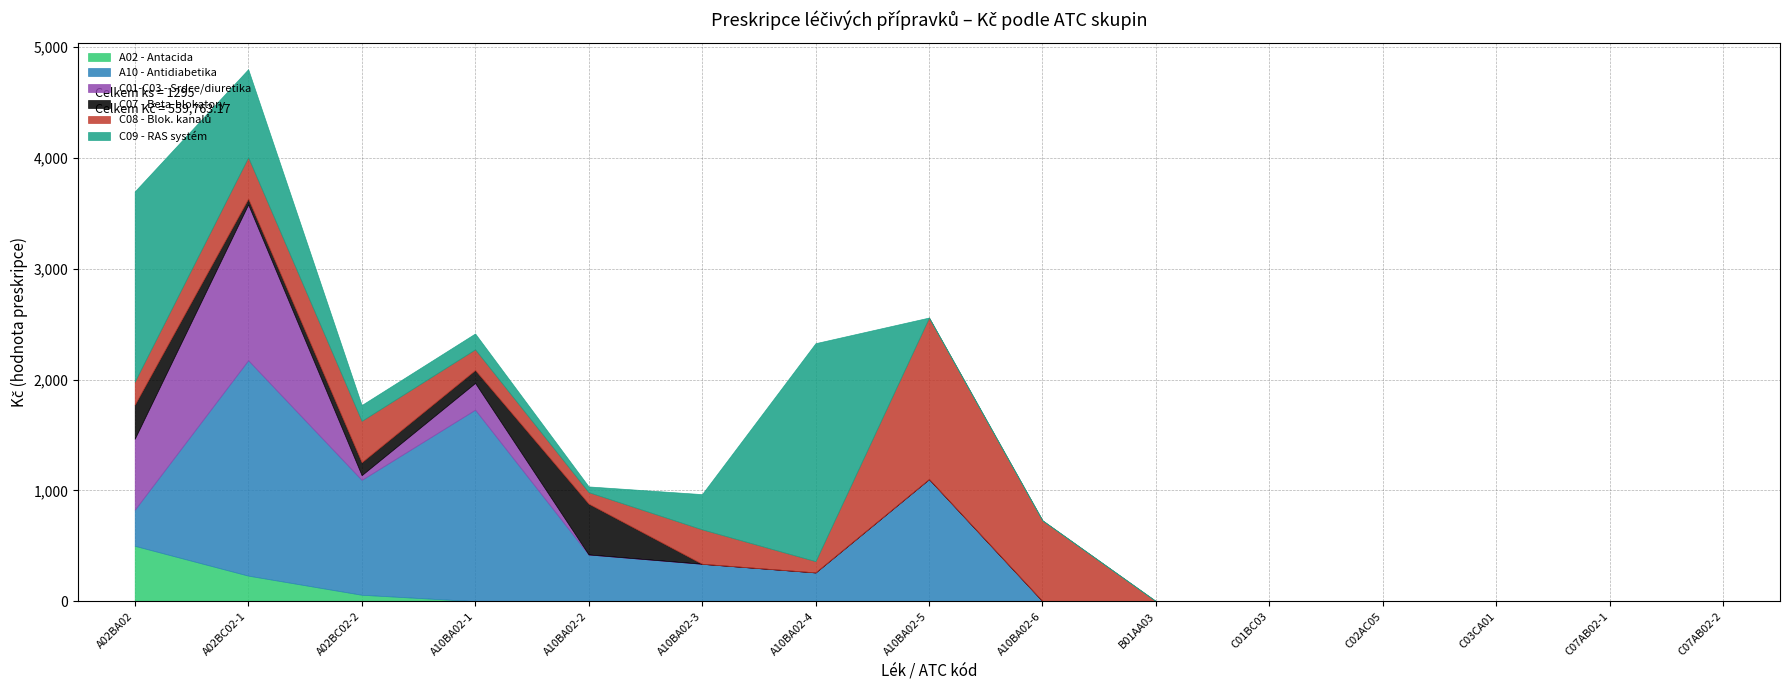

What are all the series names shown in the legend?

A02 - Antacida, A10 - Antidiabetika, C01-C03 - Srdce/diuretika, C07 - Beta-blokatory, C08 - Blok. kanalů, C09 - RAS systém